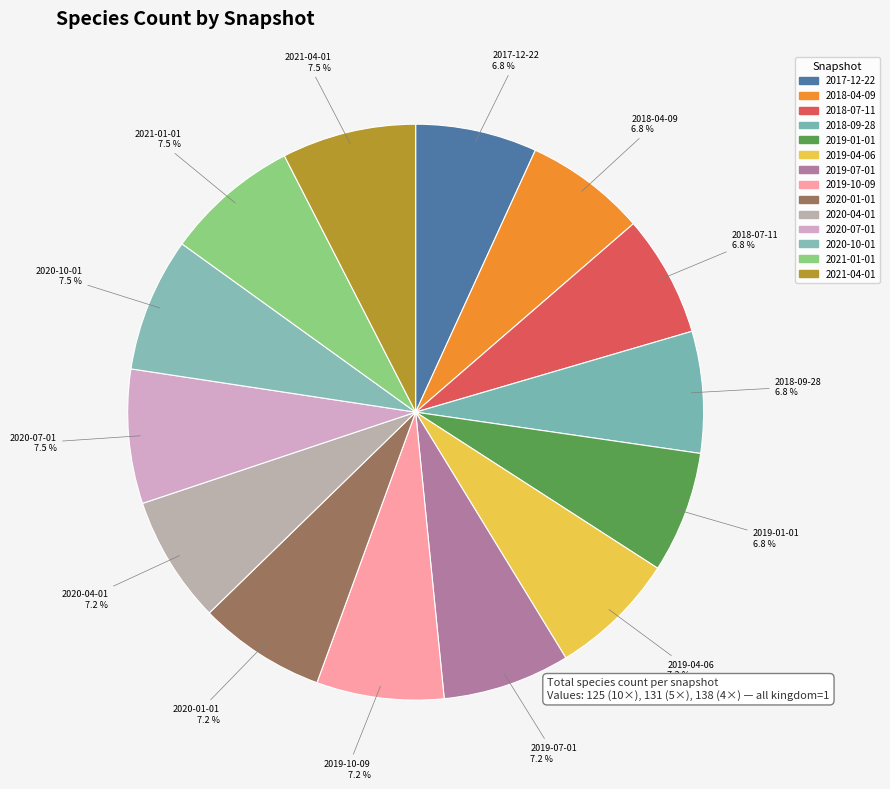

How many slices are in this pie chart?

14